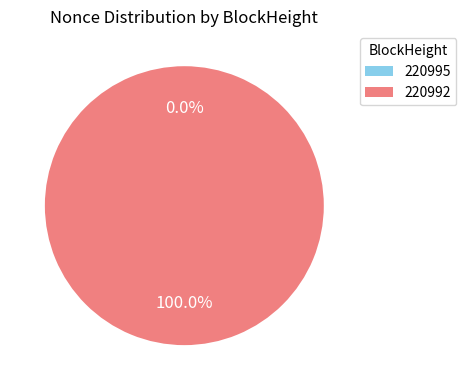

Does 220992 represent more than half of the total?

Yes